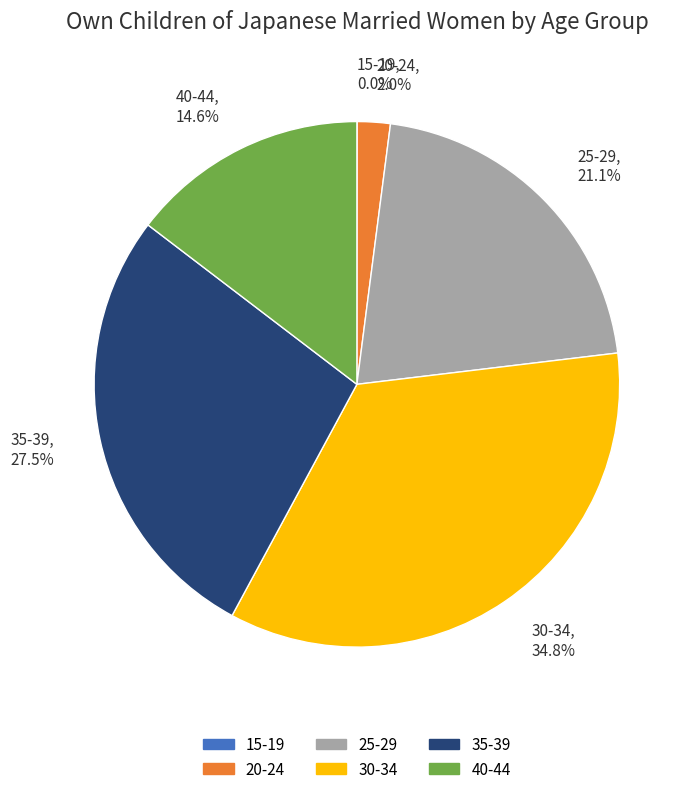

Between 25-29 and 35-39, which is larger?

35-39